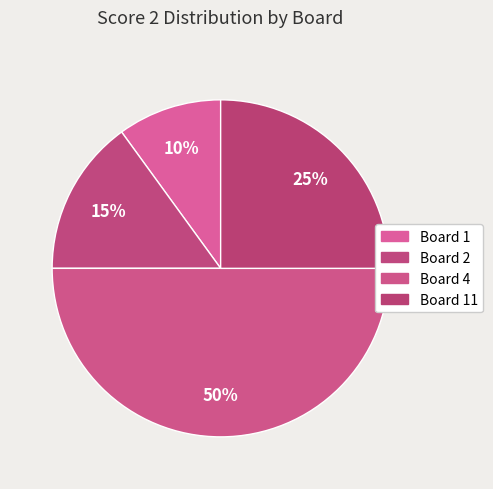

Is there any slice that represents more than half of the pie?

No